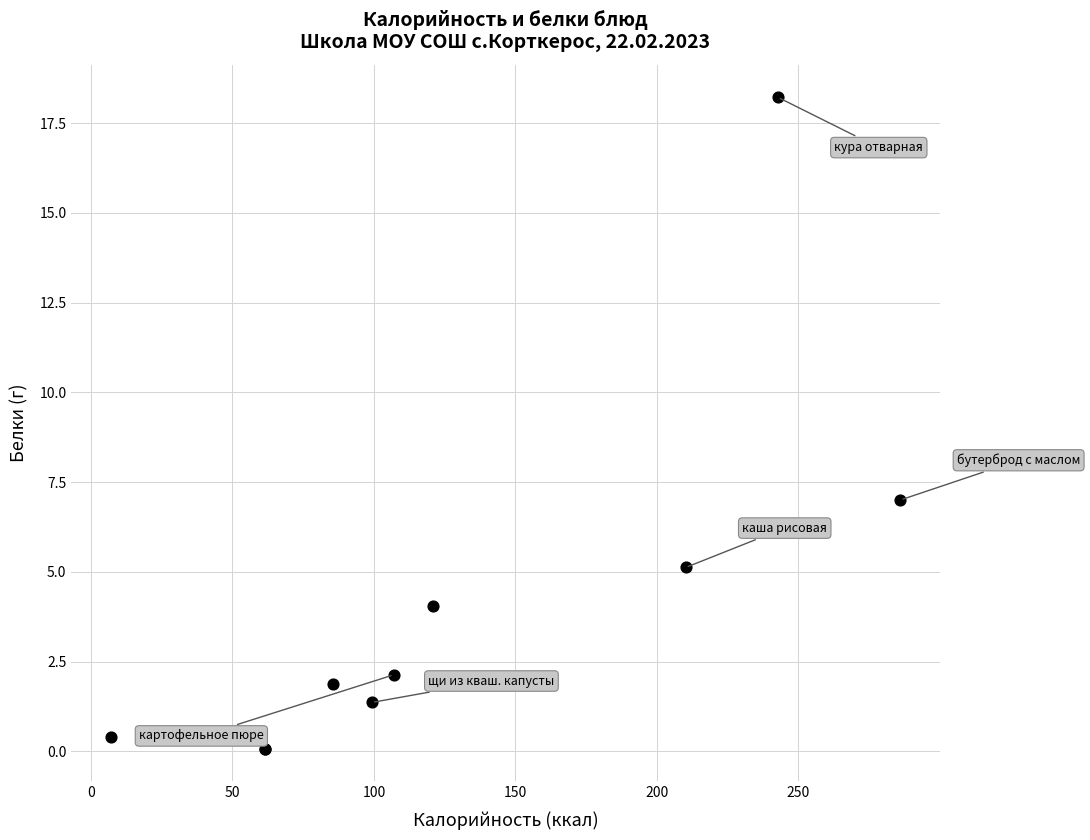

What Y value in the scatter plot is closest to 9?

7.0